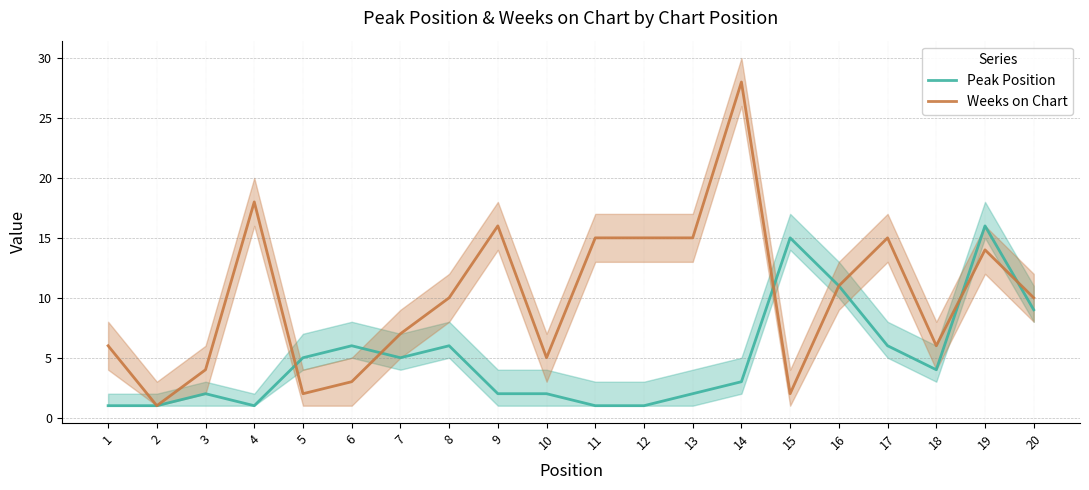

Which series has the largest total across all categories?

Weeks on Chart